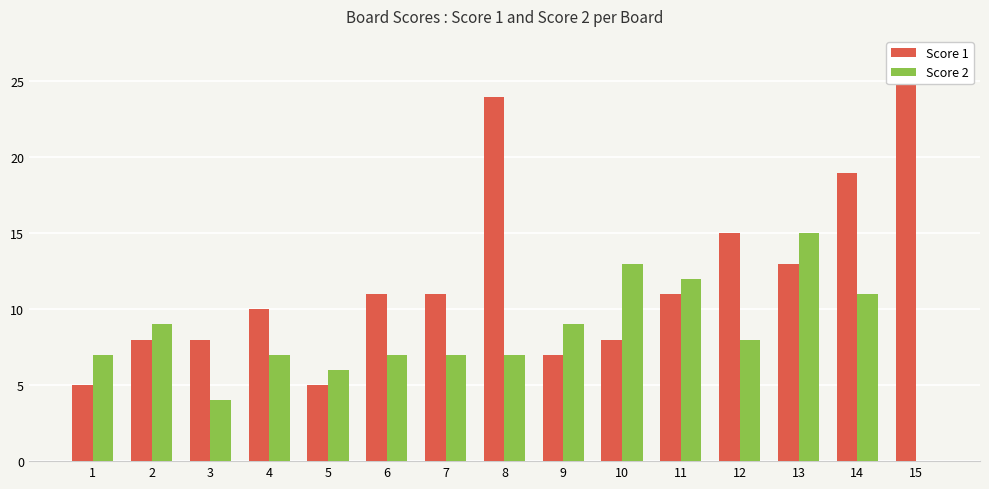

At which label does Score 1 reach its minimum?

1